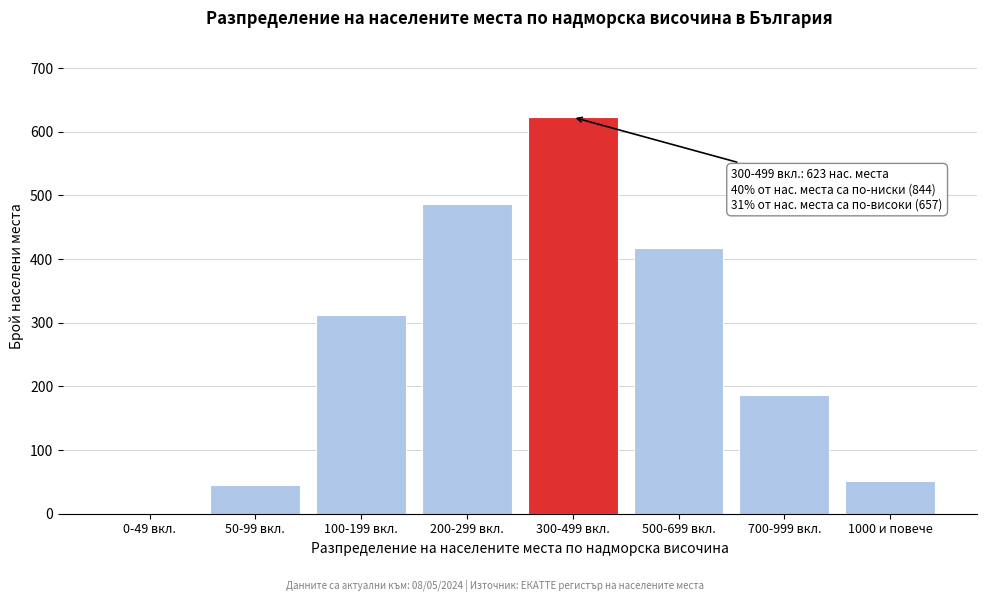

Reading left to right, list all the values displayed in this chart.

0-49 вкл.=0	50-99 вкл.=45	100-199 вкл.=312	200-299 вкл.=487	300-499 вкл.=623	500-699 вкл.=418	700-999 вкл.=187	1000 и повече=52